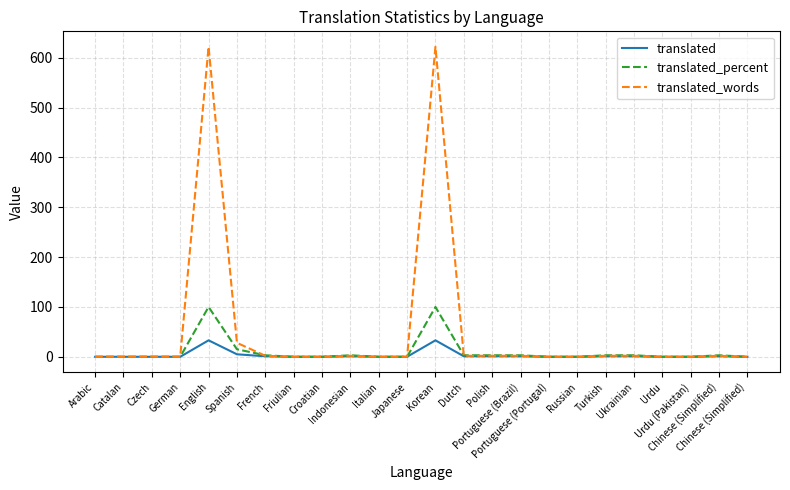

What is the maximum value for translated_percent?

100.0